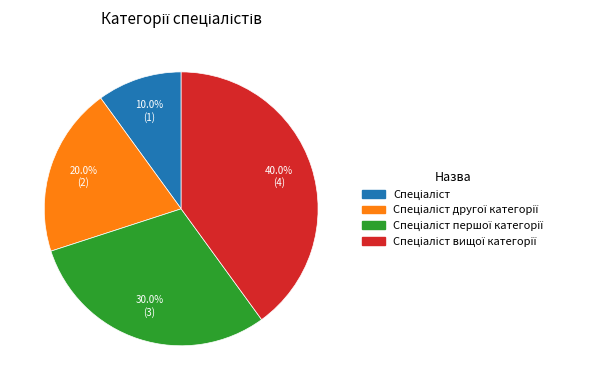

How many slices are in this pie chart?

4